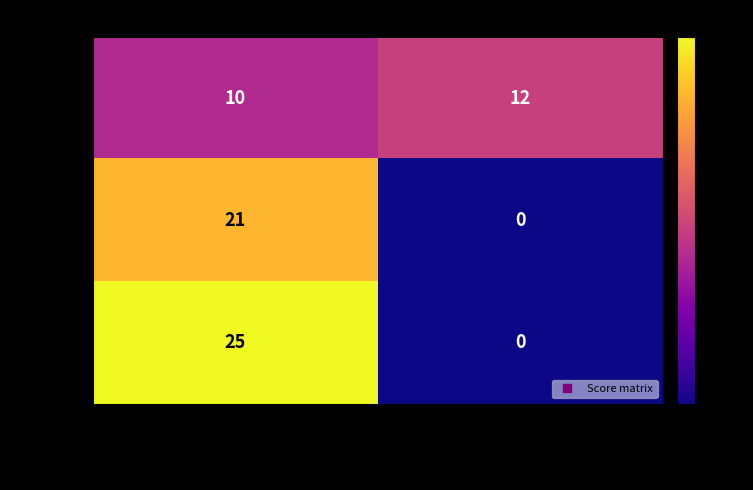

Which series has the largest range (max minus min)?

Board 3